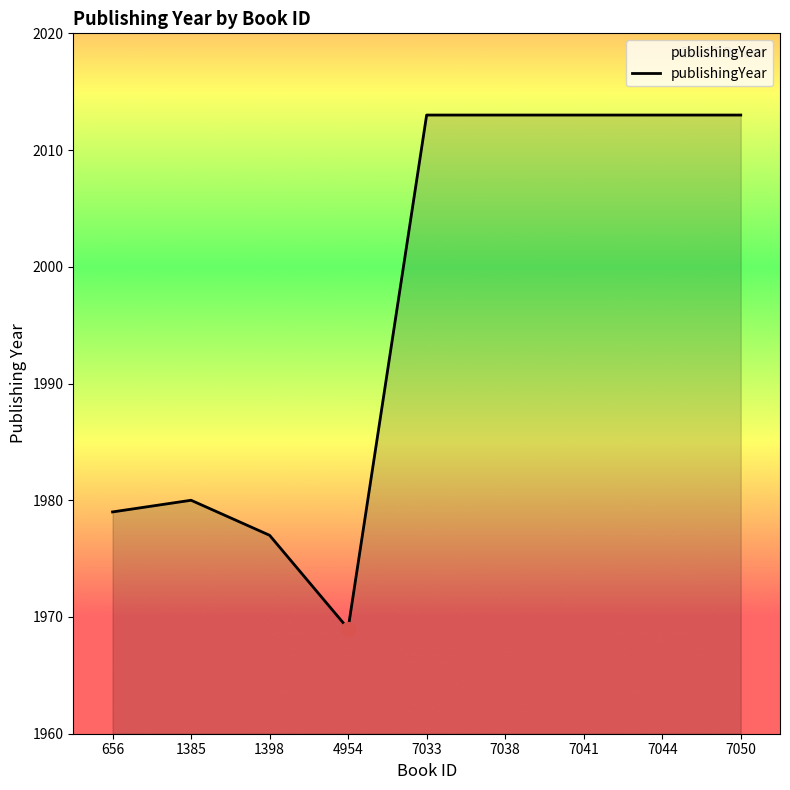

What is the ratio of the value at 7050 to the value at 7044?

1.0